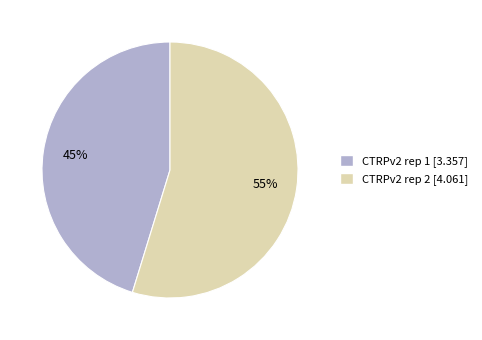

To the nearest percent, what portion does CTRPv2 rep 1 represent?

45%